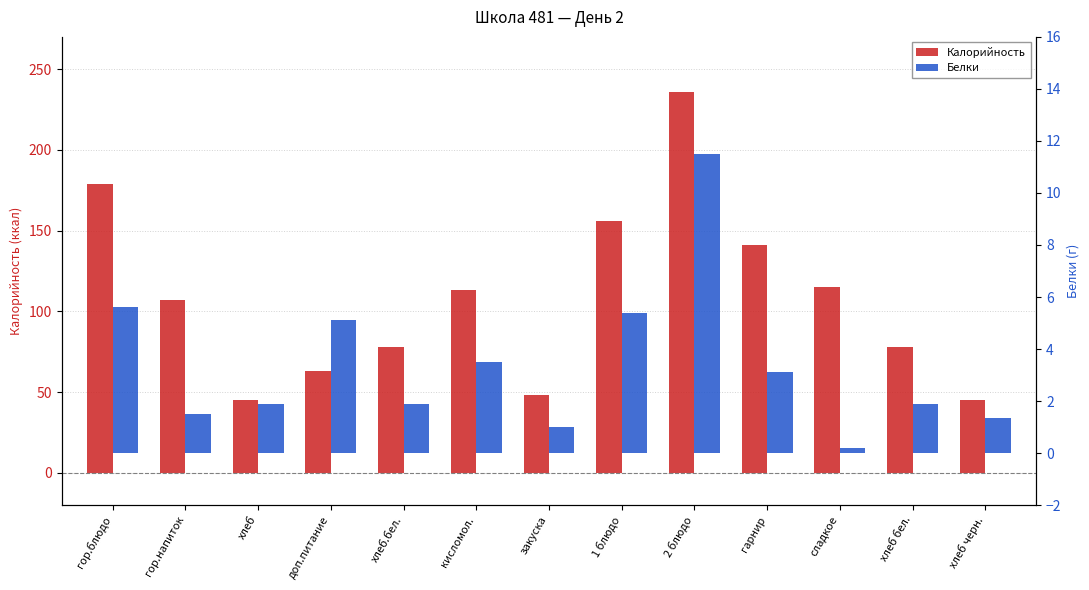

What is the difference between the maximum and minimum values in the Белки series?

11.3